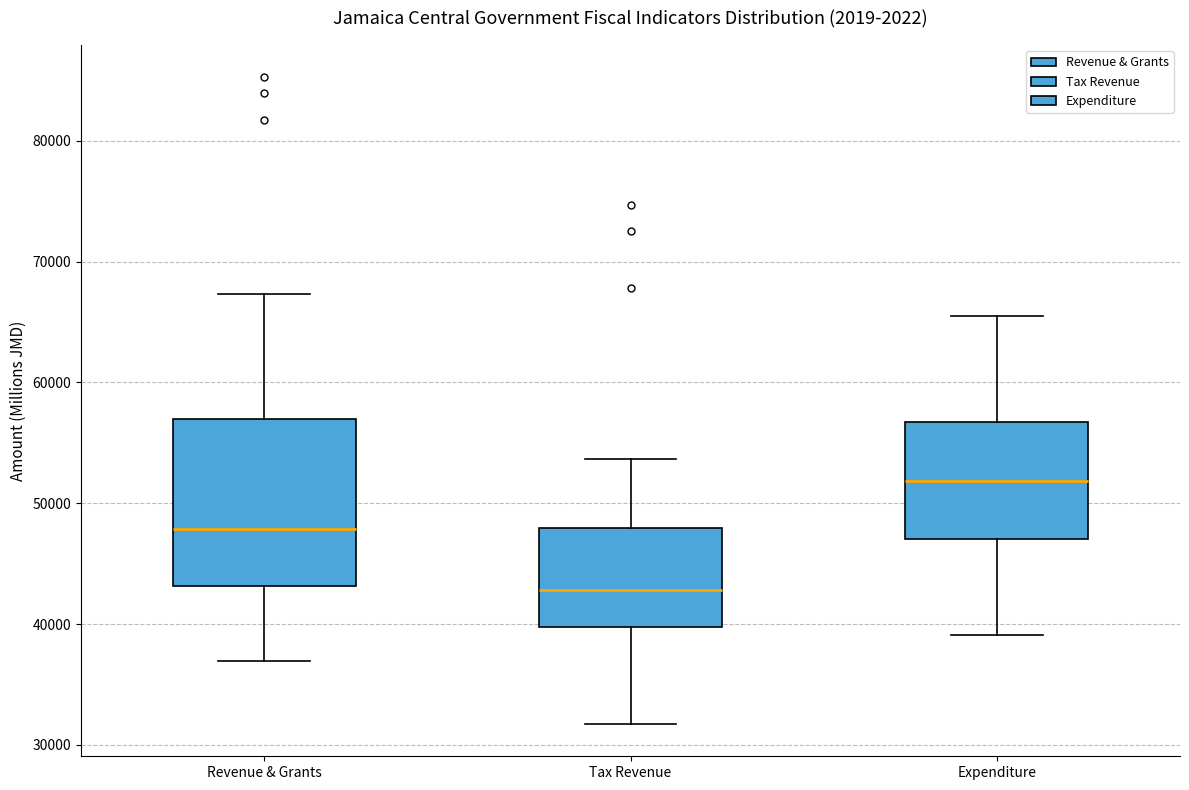

Reading left to right, transcribe this box plot: for each box, give where its median line is, the range the box spans, and where its two whiskers end, as read against the y-axis. The values are not printed on the chart, so give them approximately, as read against the axis.

Revenue & Grants: median 48000, box 43000 to 57000, whiskers 37000 to 67000
Tax Revenue: median 43000, box 40000 to 48000, whiskers 32000 to 54000
Expenditure: median 52000, box 47000 to 57000, whiskers 39000 to 66000